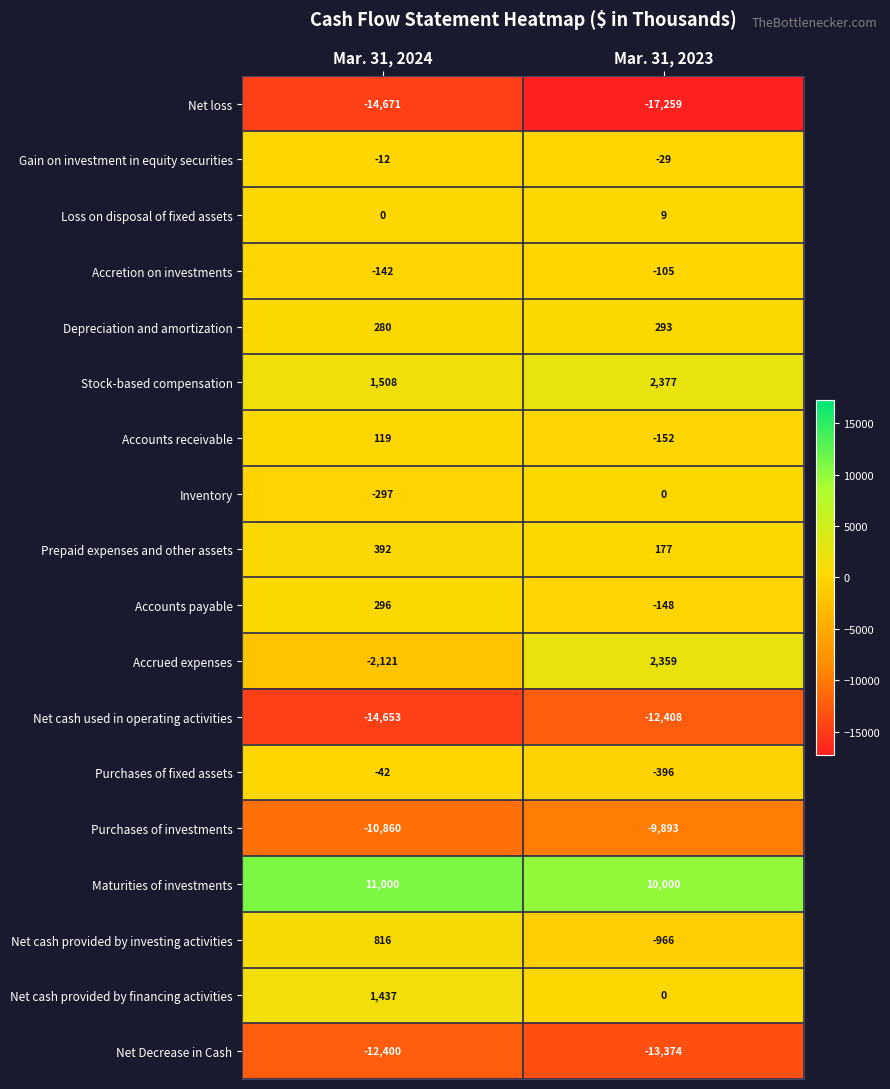

What is the difference between the maximum and minimum values in the Maturities of investments series?

1000